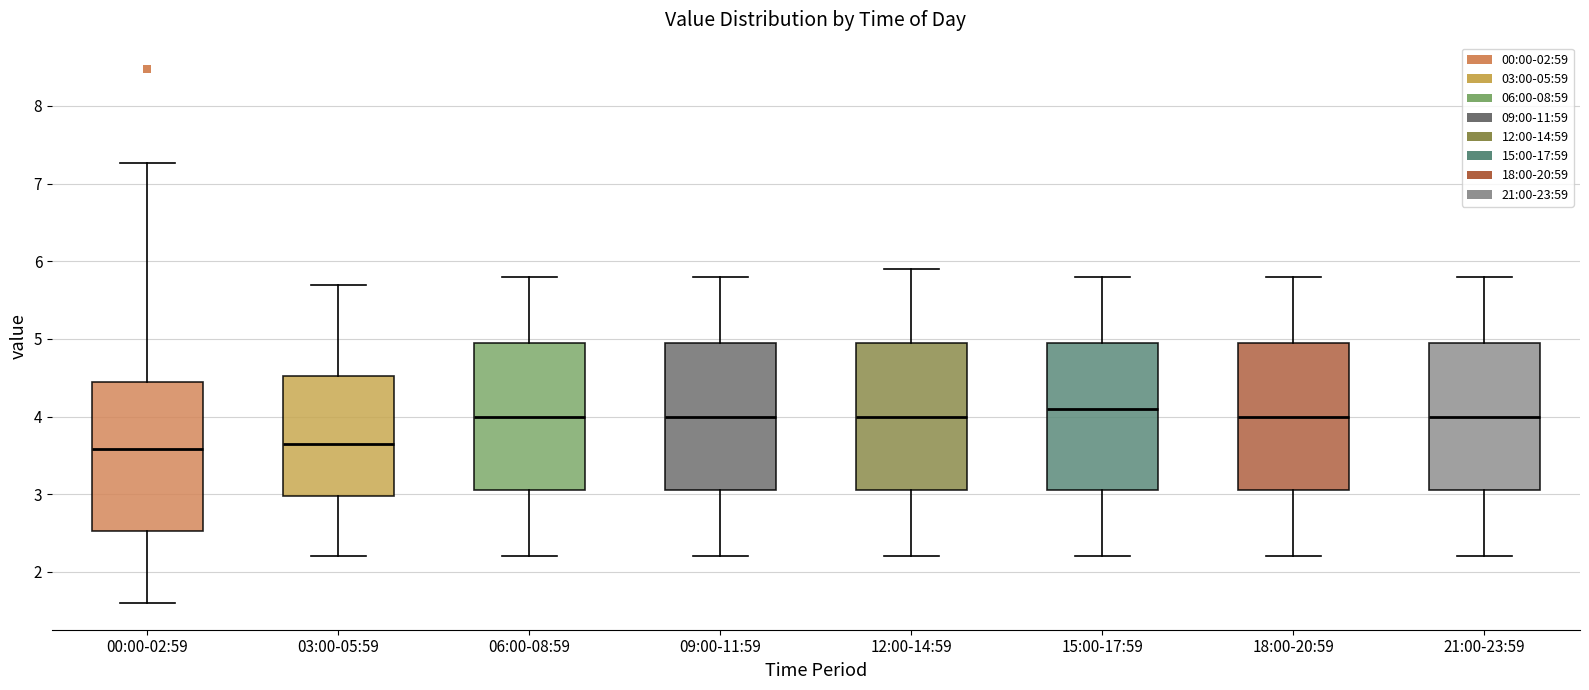

Reading left to right, read every box against the y-axis: the position of its median line, the range the box covers, and the ends of its whiskers. The values are not printed on the chart, so give them approximately, as read against the axis.

00:00-02:59: median 3.6, box 2.5 to 4.4, whiskers 1.6 to 7.3
03:00-05:59: median 3.7, box 3.0 to 4.5, whiskers 2.2 to 5.7
06:00-08:59: median 4.0, box 3.1 to 5.0, whiskers 2.2 to 5.8
09:00-11:59: median 4.0, box 3.1 to 5.0, whiskers 2.2 to 5.8
12:00-14:59: median 4.0, box 3.1 to 5.0, whiskers 2.2 to 5.9
15:00-17:59: median 4.1, box 3.1 to 5.0, whiskers 2.2 to 5.8
18:00-20:59: median 4.0, box 3.1 to 5.0, whiskers 2.2 to 5.8
21:00-23:59: median 4.0, box 3.1 to 5.0, whiskers 2.2 to 5.8